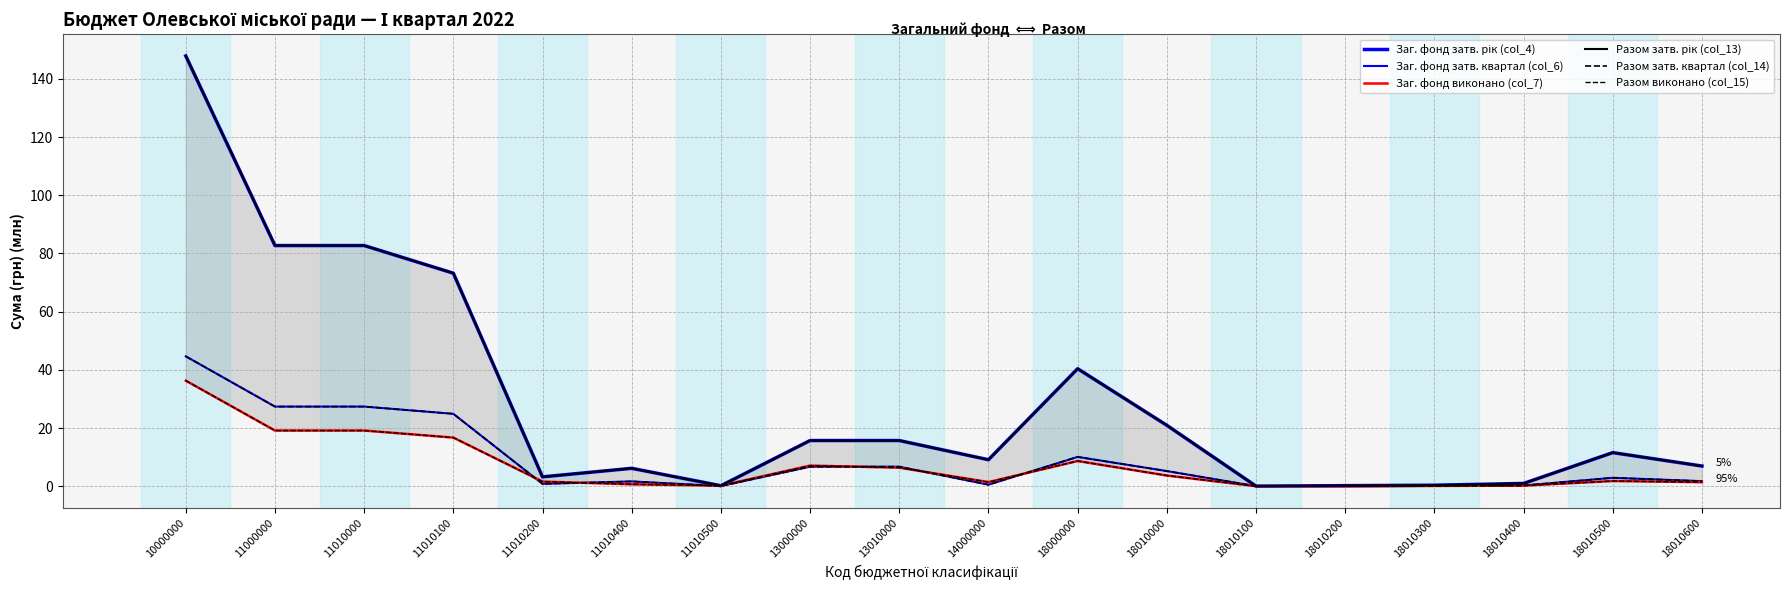

At which label does Разом виконано (col_15) first exceed 1?

10000000